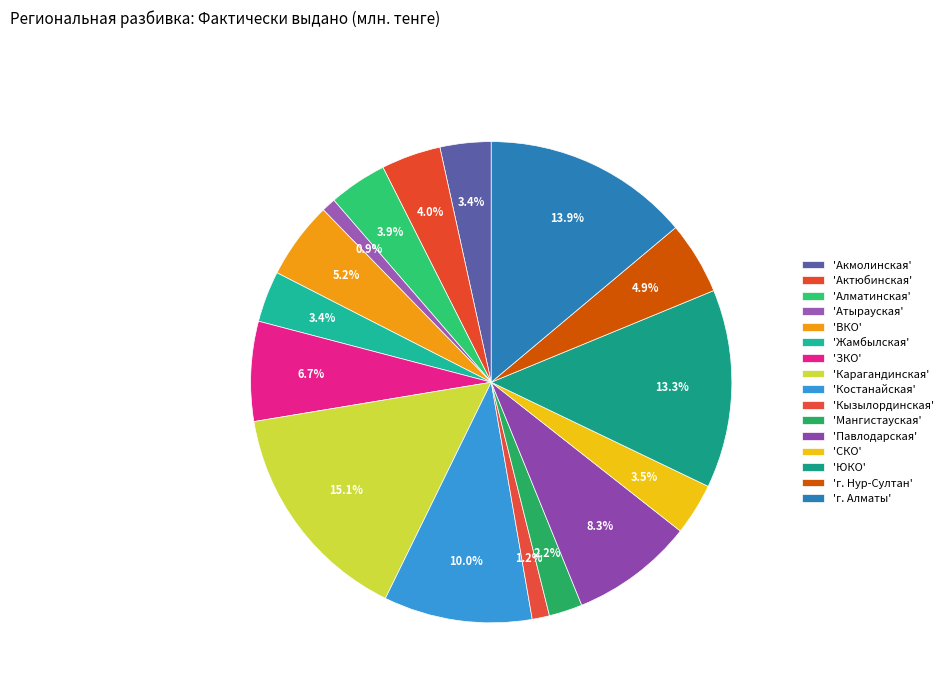

Is there a majority slice in this chart?

No